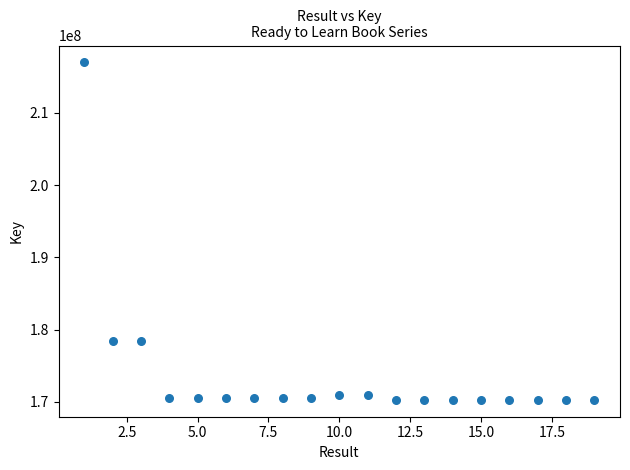

What is the range of Y values (max minus min)?

46703371